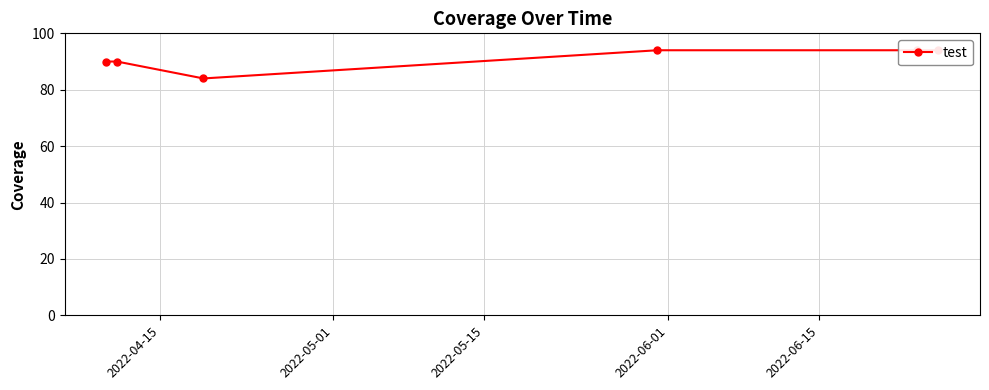

What value does the data have at 2022-06-01, to the nearest 5?

95